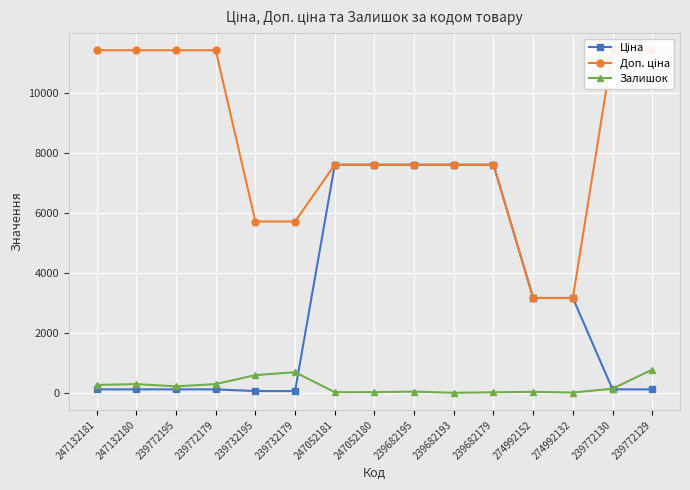

What is the sum of the Доп. ціна values at 239772179 and 247052180?

19006.5